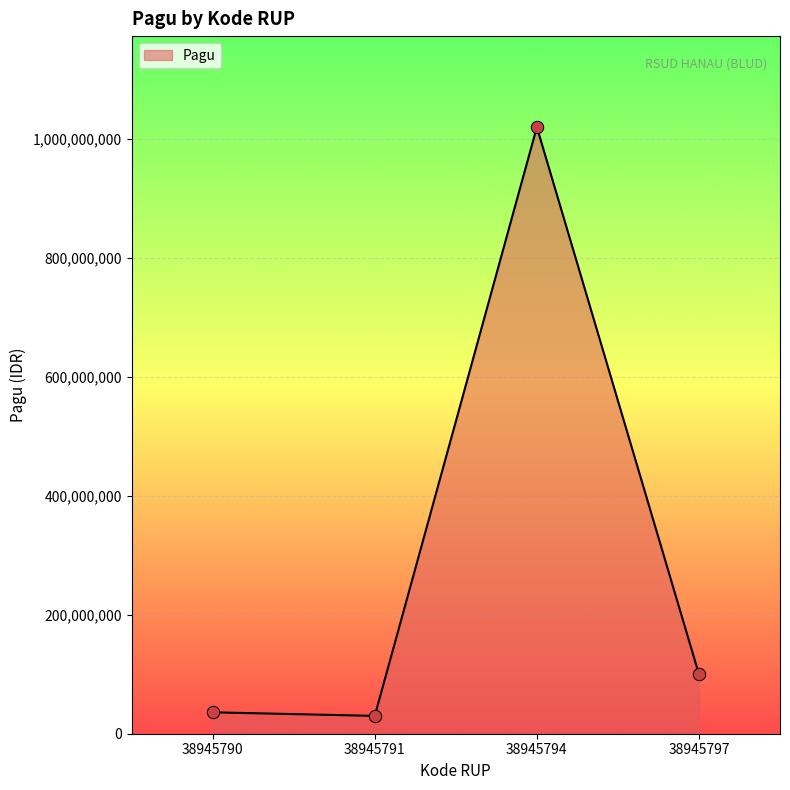

What is the change in value from 38945794 to 38945797?

-920000000